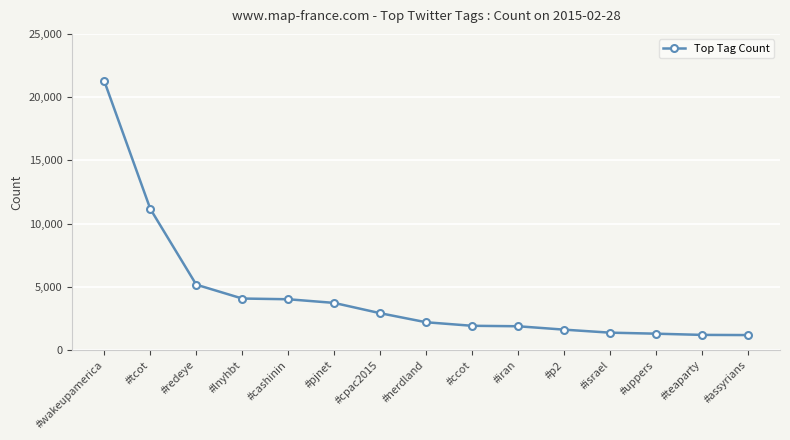

What is the difference between the second highest and minimum values?

9977